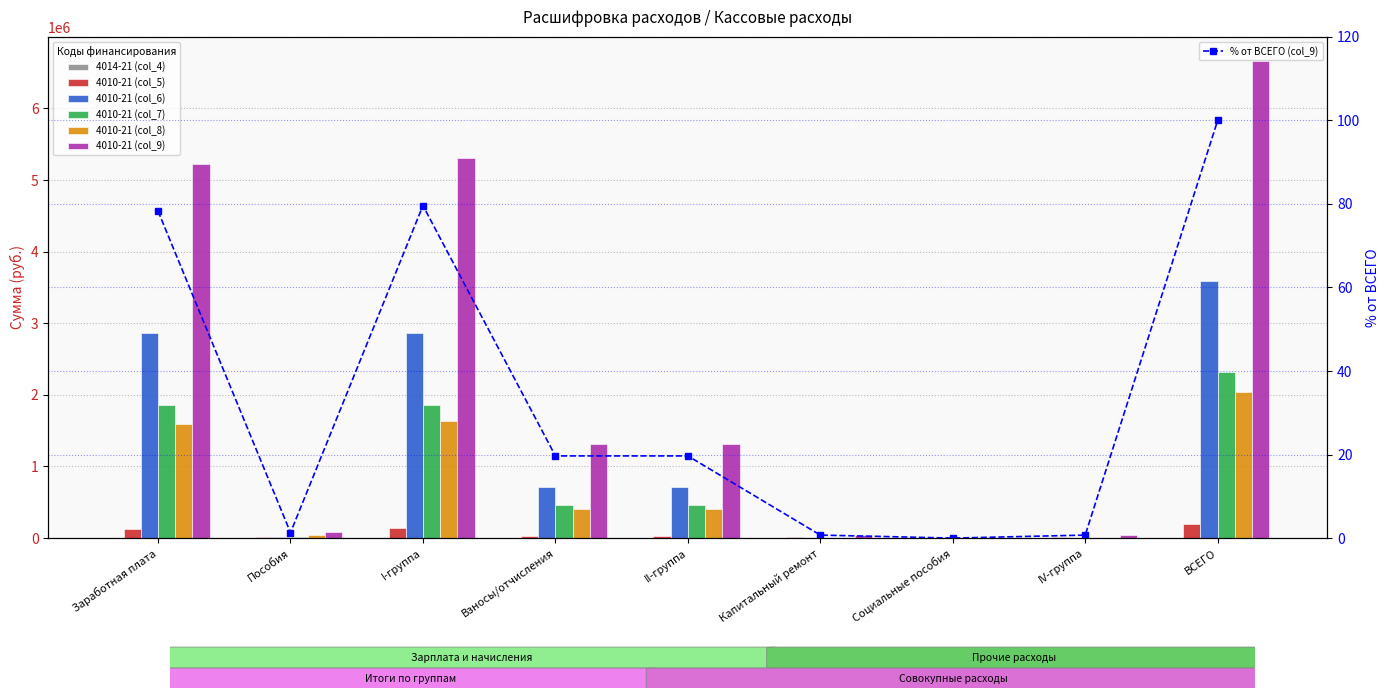

Reading left to right, list all the values displayed in this chart.

4010-21 (col_5): 126558.3	14530.4	141088.7	31777.6	31777.6	17359.4	0.0	17359.4	190225.7
4010-21 (col_6): 2858163.3	12551.2	2870714.4	710219.0	710219.0	0.0	8000.0	8000.0	3588933.5
4010-21 (col_7): 1853707.7	8257.8	1861965.5	461926.9	461926.9	0.0	0.0	0.0	2323892.5
4010-21 (col_8): 1597183.0	38978.5	1636161.5	399345.7	399345.7	0.0	0.0	0.0	2035507.2
4010-21 (col_9): 5219424.2	87344.0	5306768.2	1311530.1	1311530.1	47761.5	0.0	47761.5	6666059.8